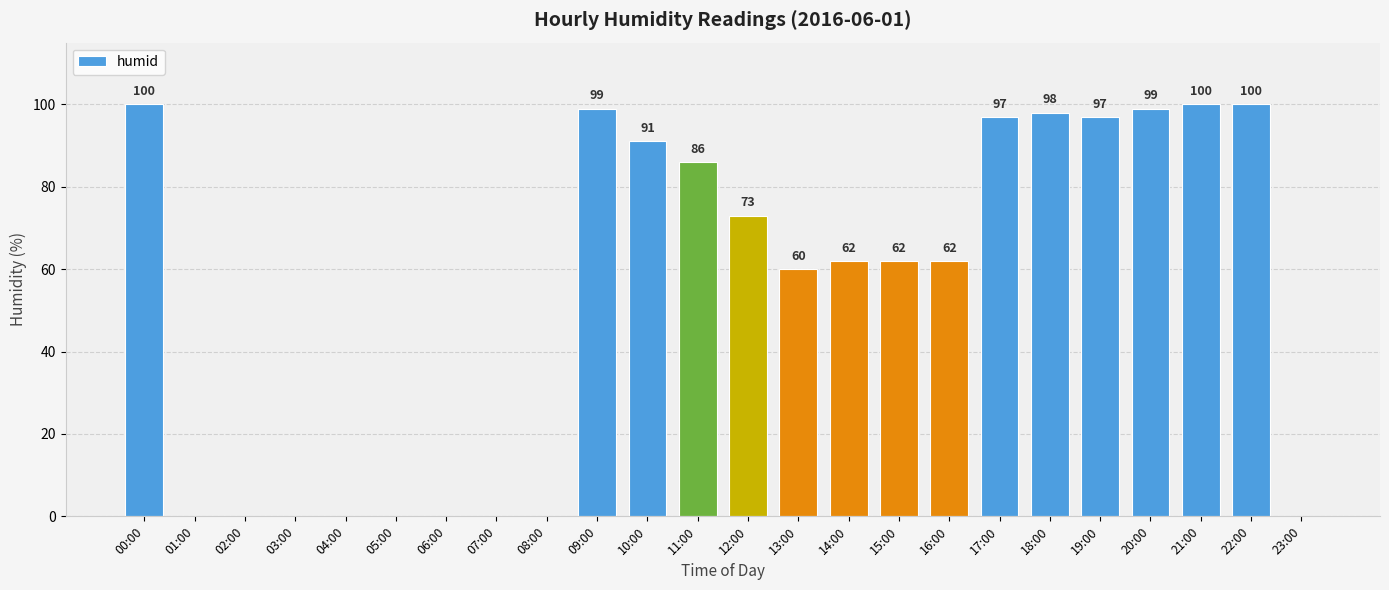

What is the average value?

54